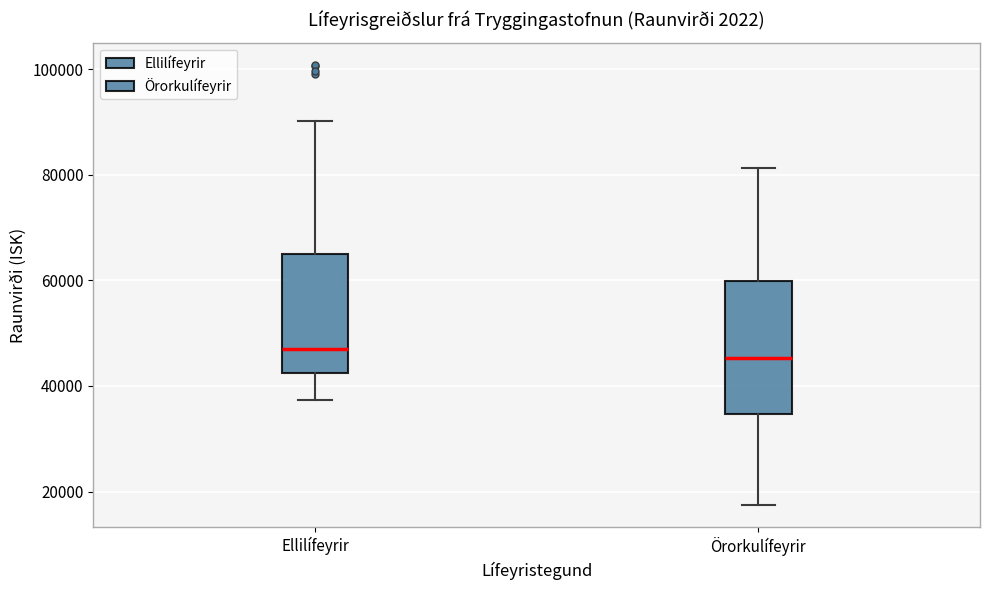

Reading left to right, transcribe this box plot: for each box, give where its median line is, the range the box spans, and where its two whiskers end, as read against the y-axis. The values are not printed on the chart, so give them approximately, as read against the axis.

Ellilífeyrir: median 46000, box 42000 to 64000, whiskers 38000 to 90000
Örorkulífeyrir: median 46000, box 34000 to 60000, whiskers 18000 to 82000